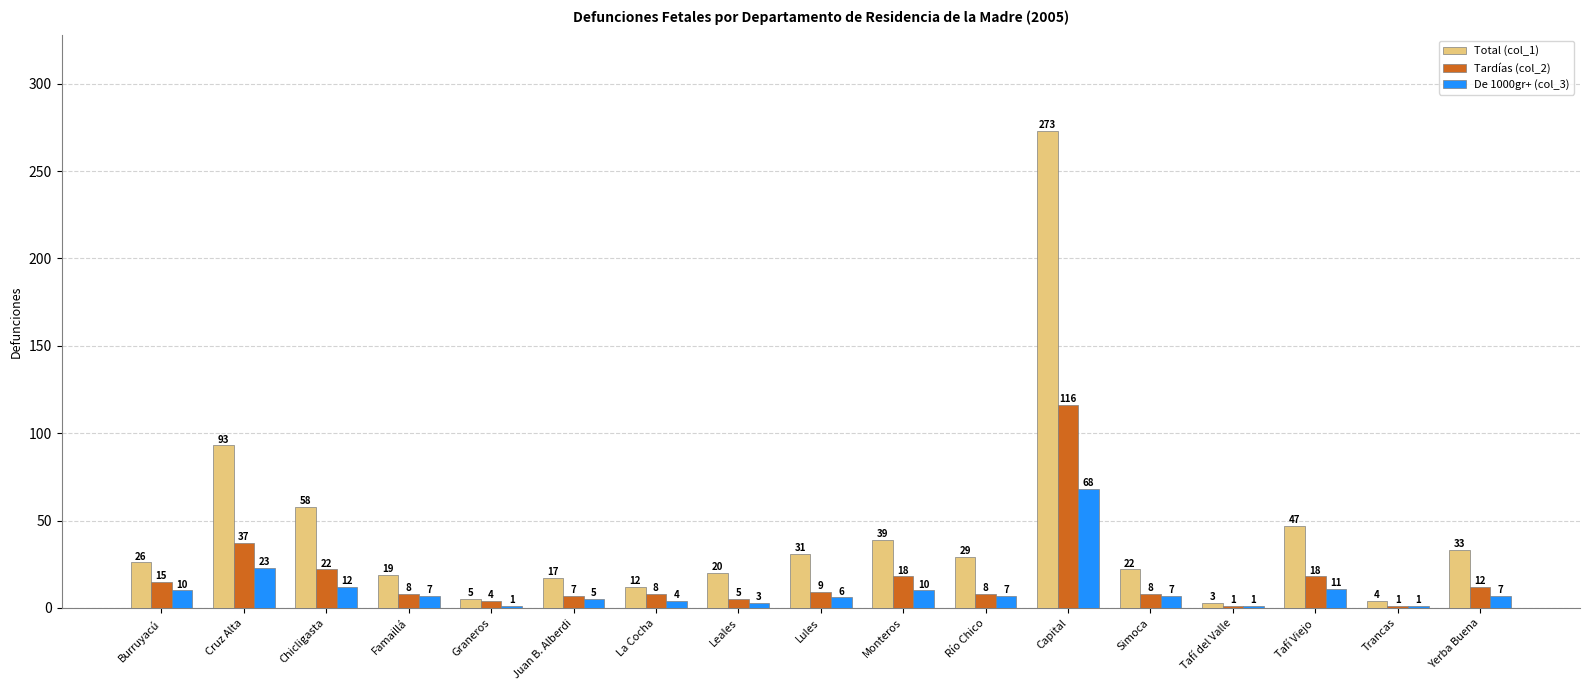

What is the sum of the De 1000gr+ (col_3) values at La Cocha and Burruyacú?

14